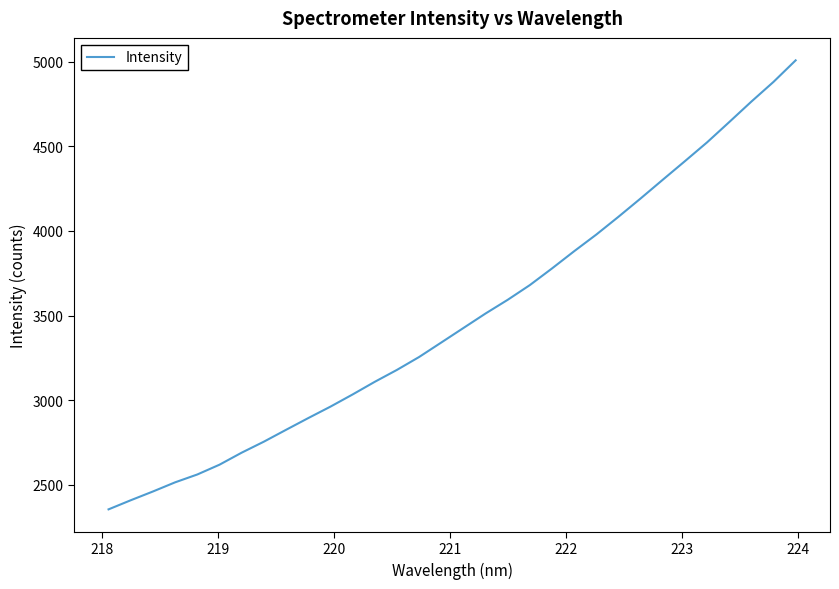

Count the number of categories in the chart.

32